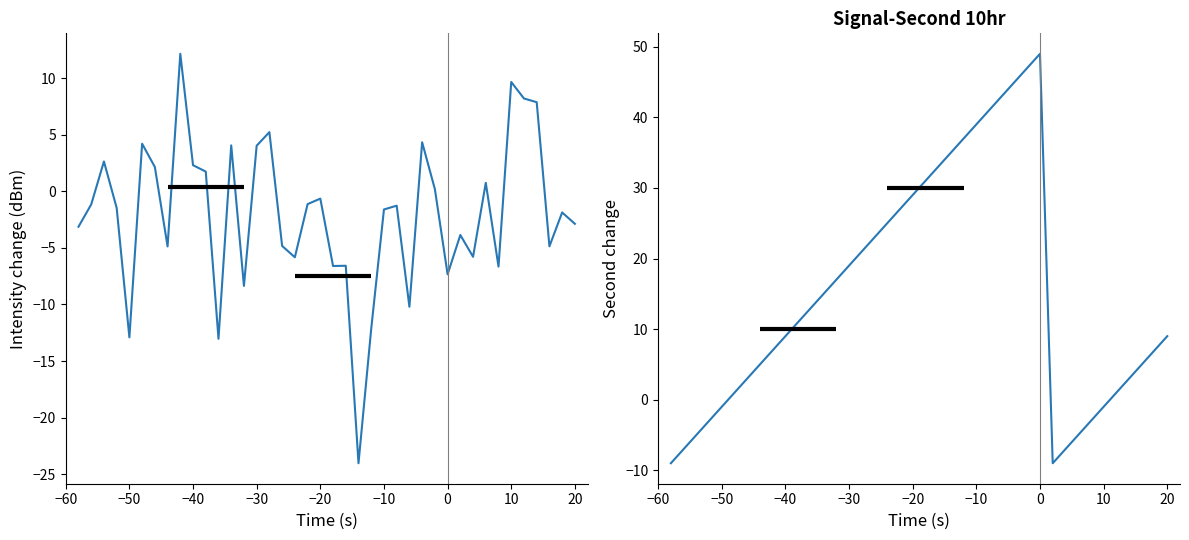

Which series has the largest range (max minus min)?

second